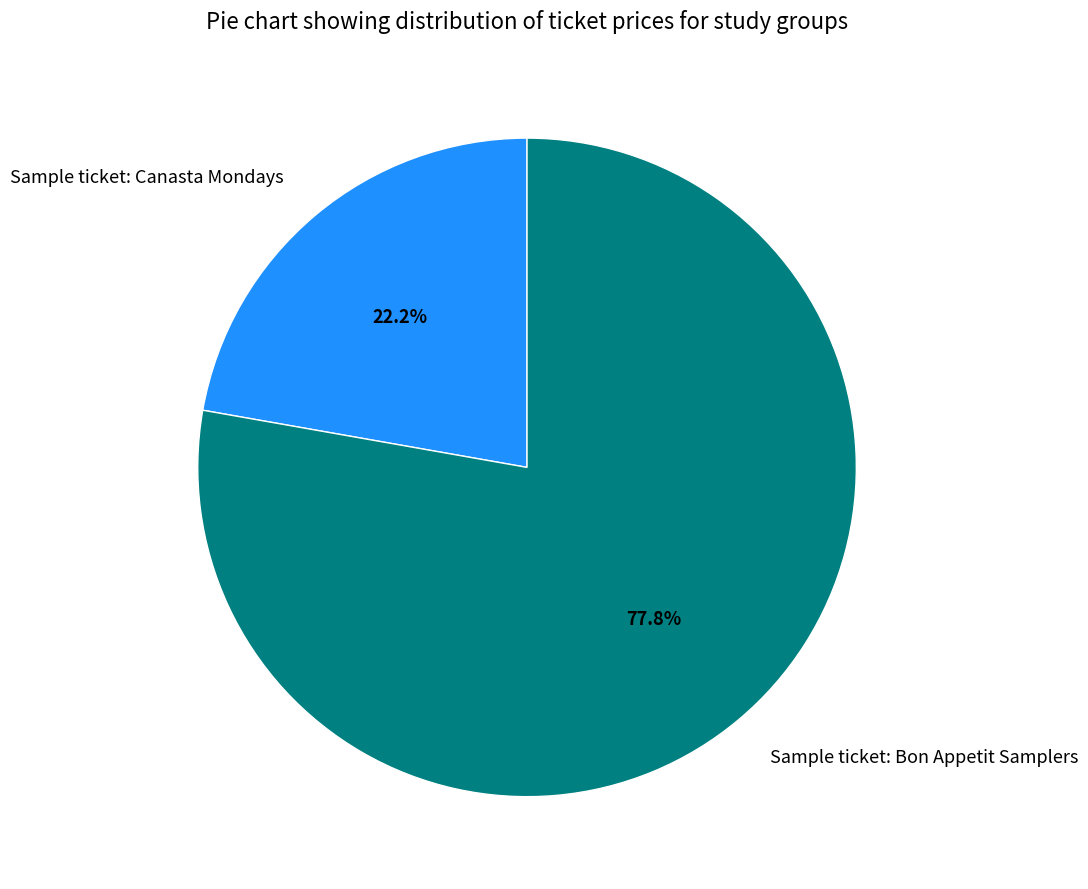

Which slice is the smallest?

Sample ticket: Canasta Mondays